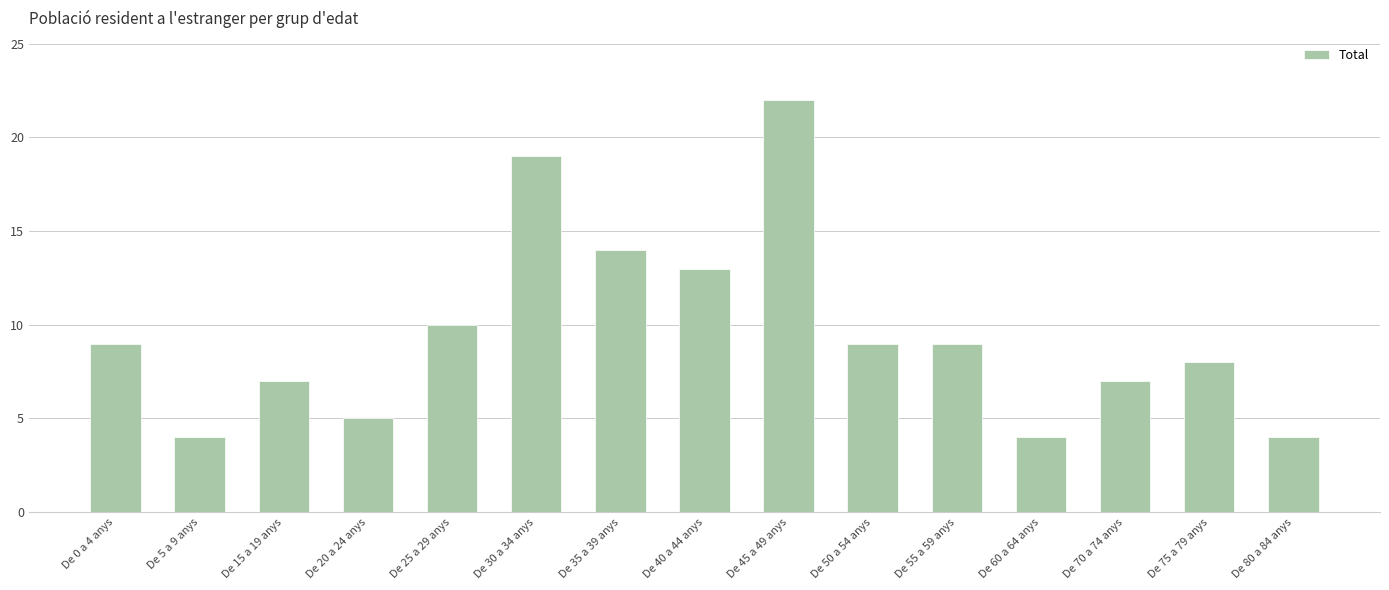

Does the chart contain stacked bars?

No